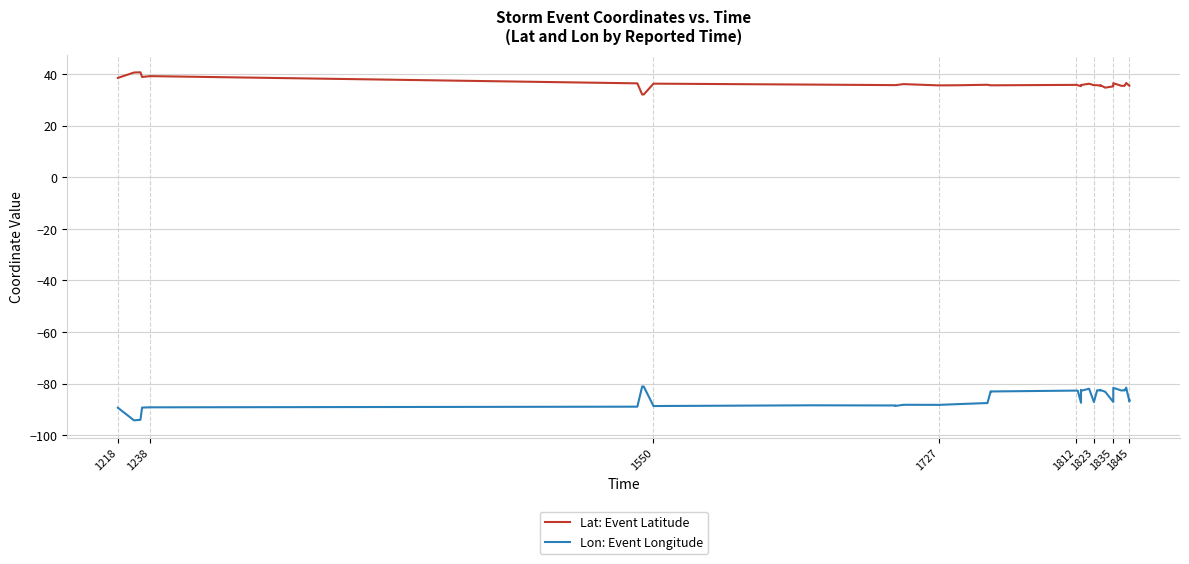

What is the smallest value displayed?

-94.2